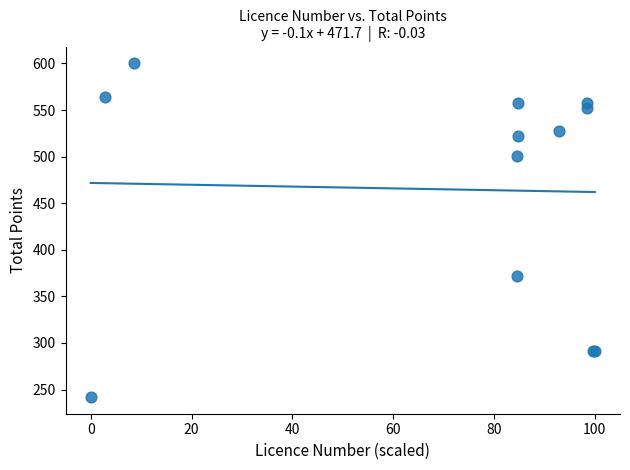

What Y value in the scatter plot is closest to 421?

372